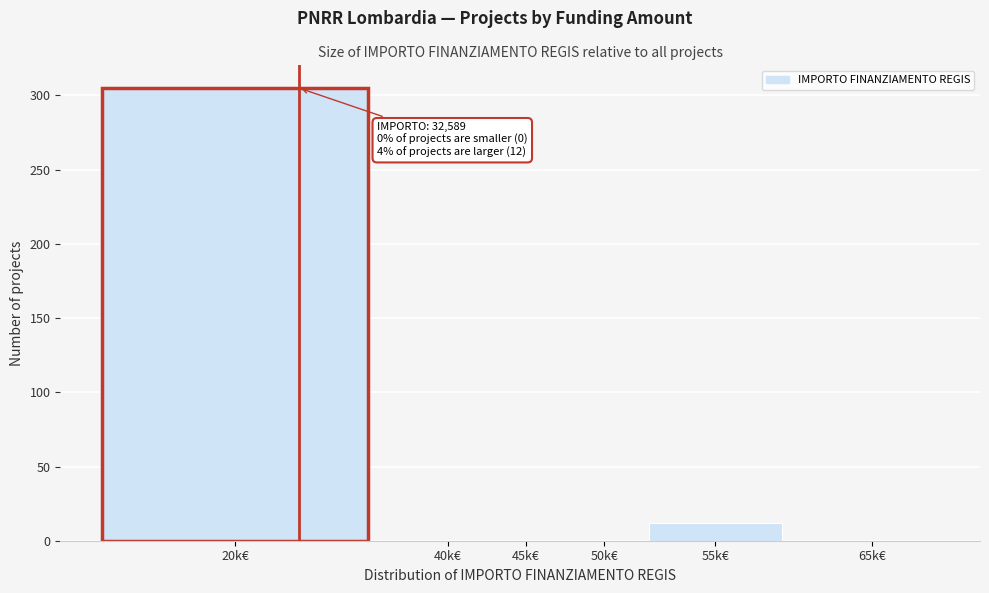

Reading left to right, what are all the values shown in this chart?

20k€=305	40k€=0	45k€=0	50k€=0	55k€=12	65k€=0